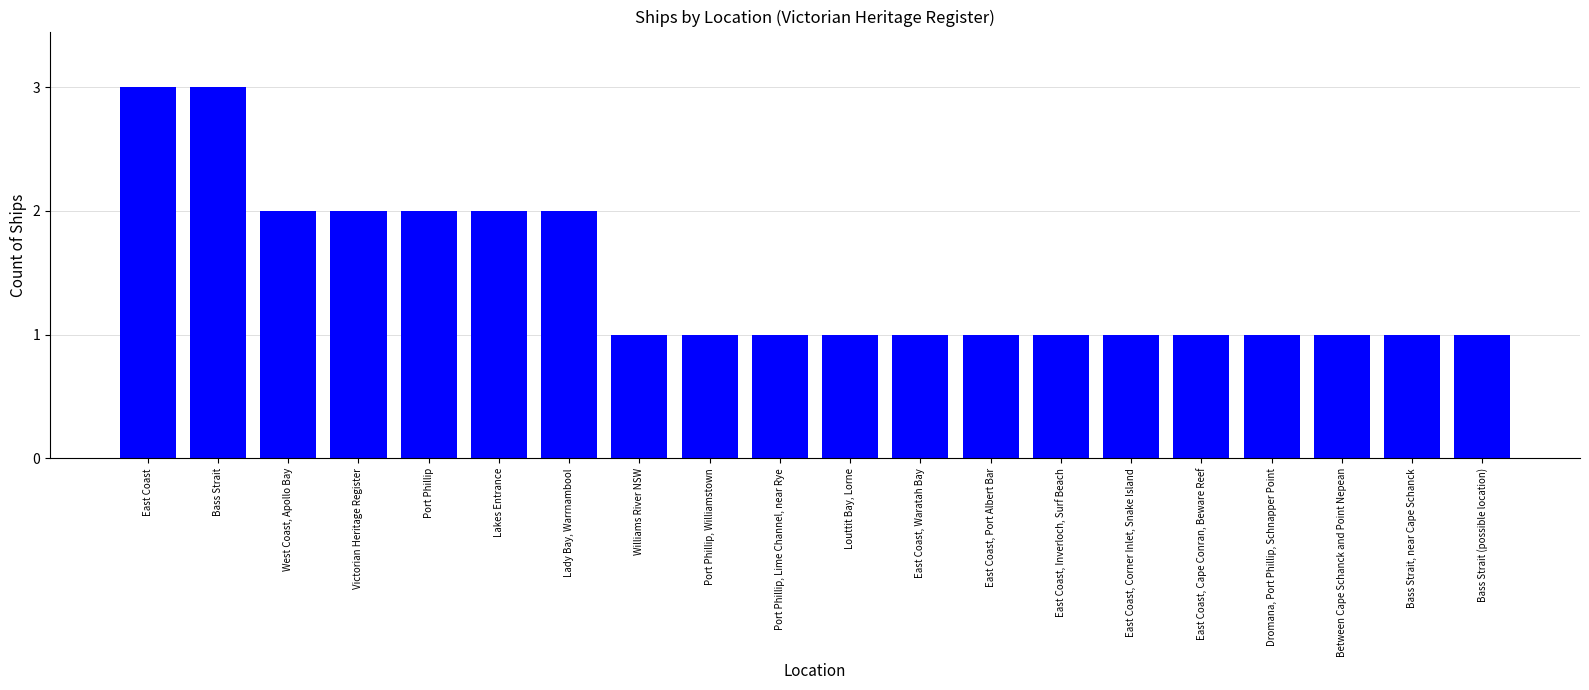

What is the label of the 16th bar from the right?

Port Phillip